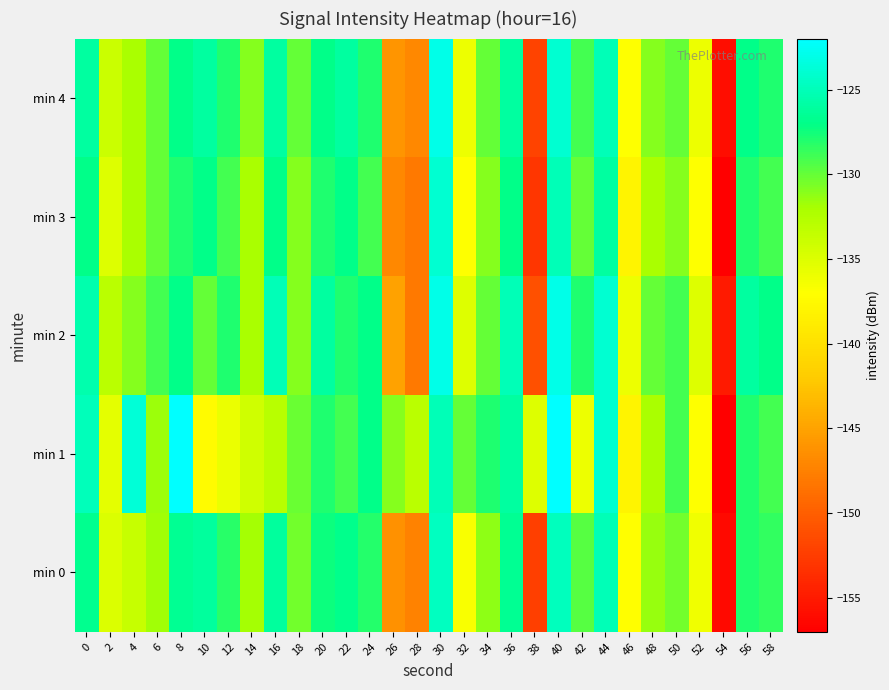

At which category does the chart reach its peak across all series?

8